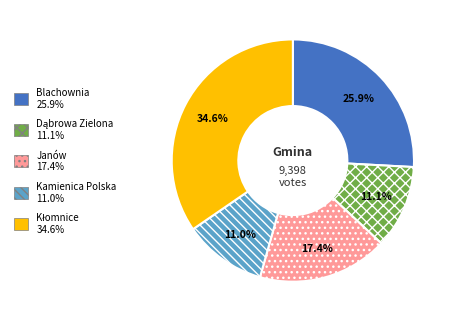

Does Janów account for over 50% of the chart?

No